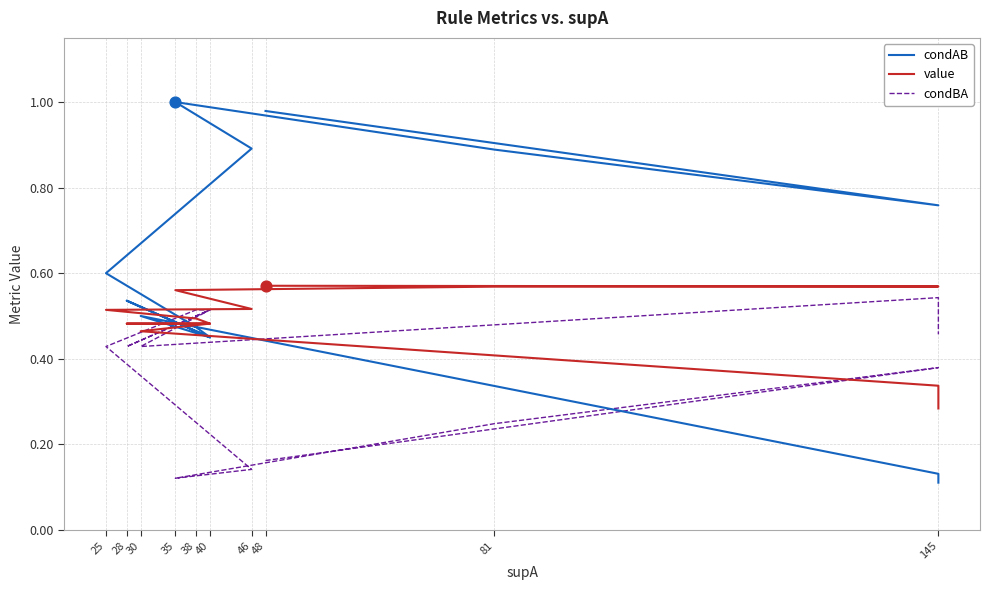

Which series contains the highest Y value?

condAB